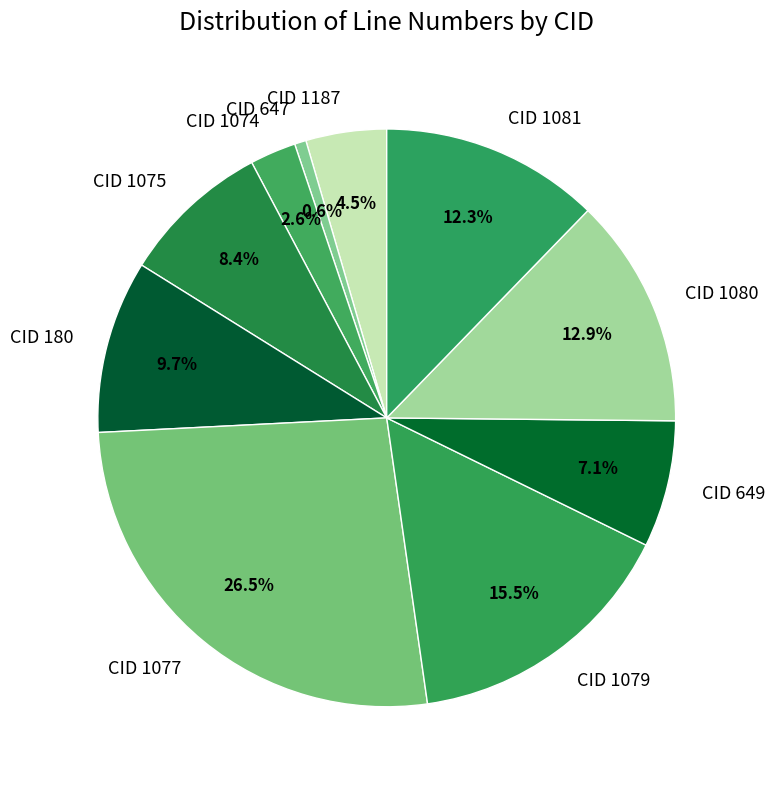

The CID 180 slice represents 10% of the pie. True or false?

True